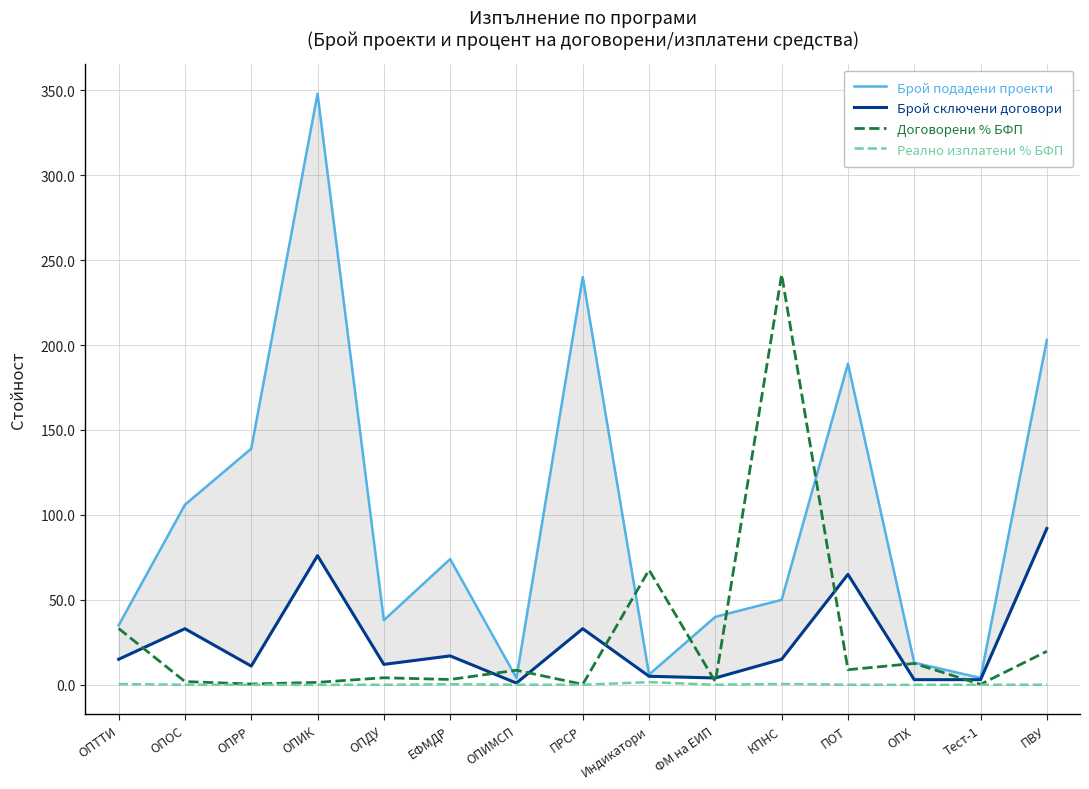

Where does the Брой сключени договори series first go above 15?

ОПОС